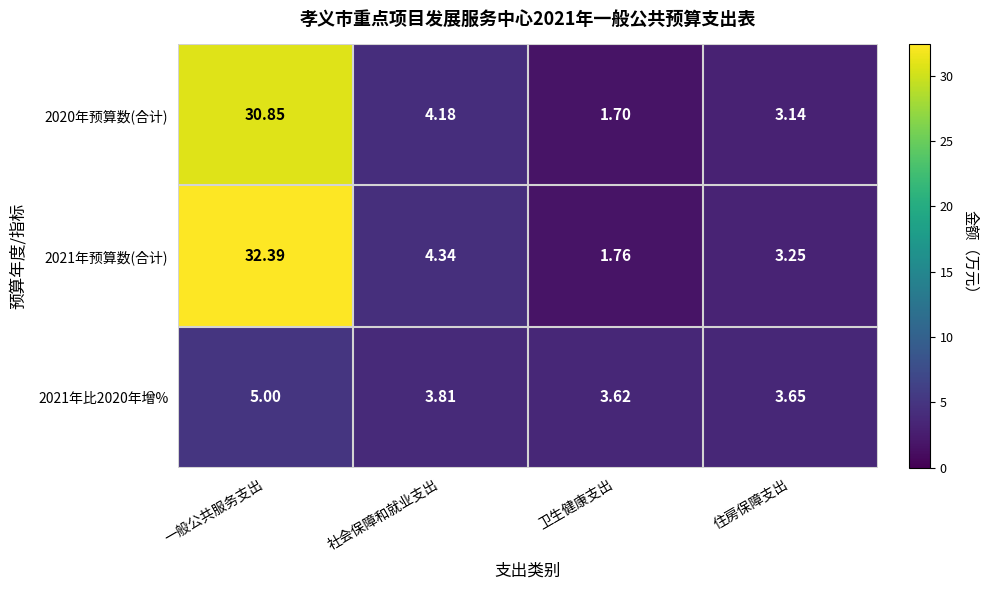

List the labels in order of 2021年预算数(合计) value, smallest first.

卫生健康支出, 住房保障支出, 社会保障和就业支出, 一般公共服务支出